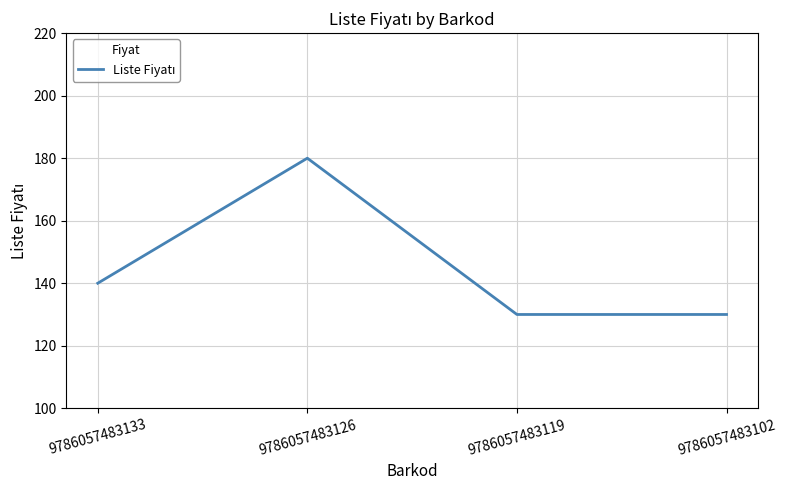

Count the values in the range 130 to 180.

4